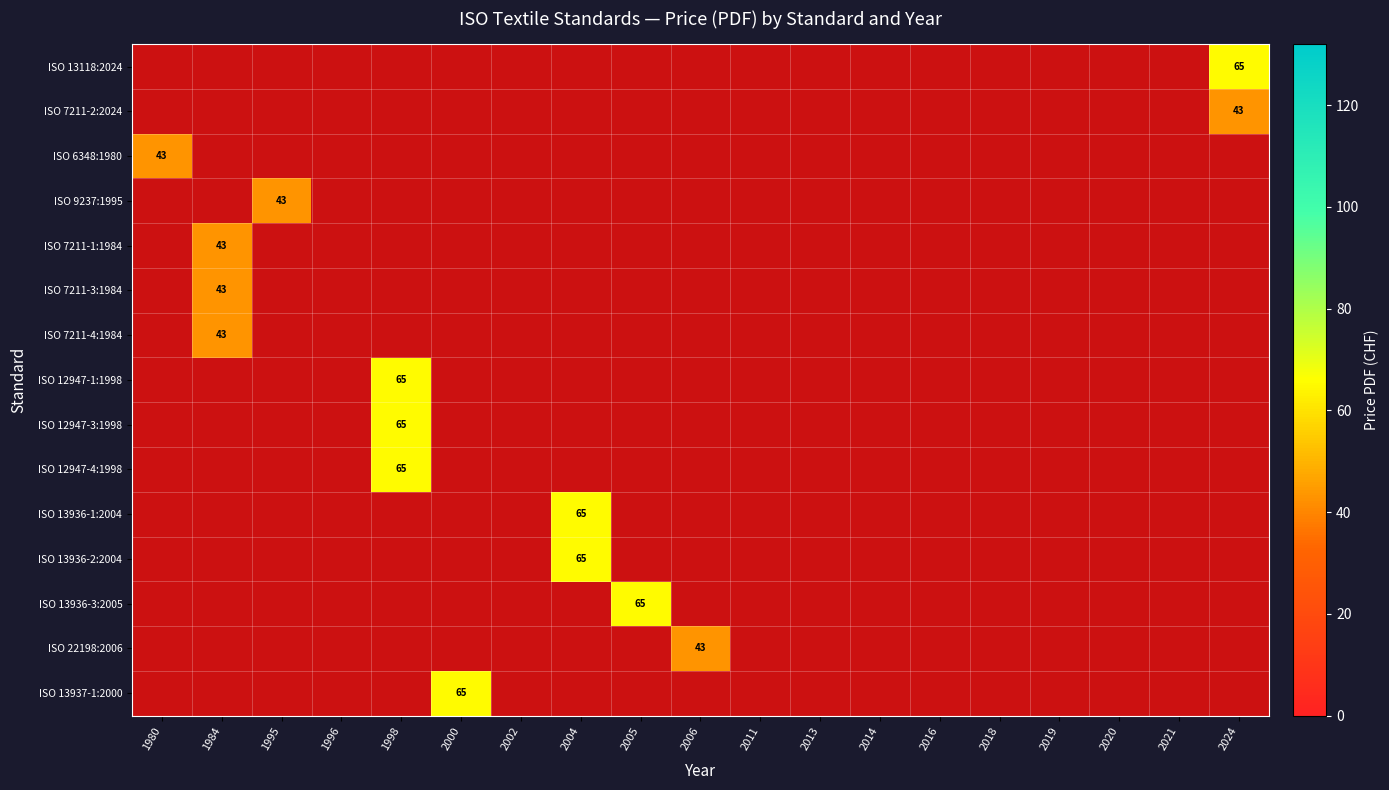

At which label is ISO 6348:1980 closest to 43?

1980